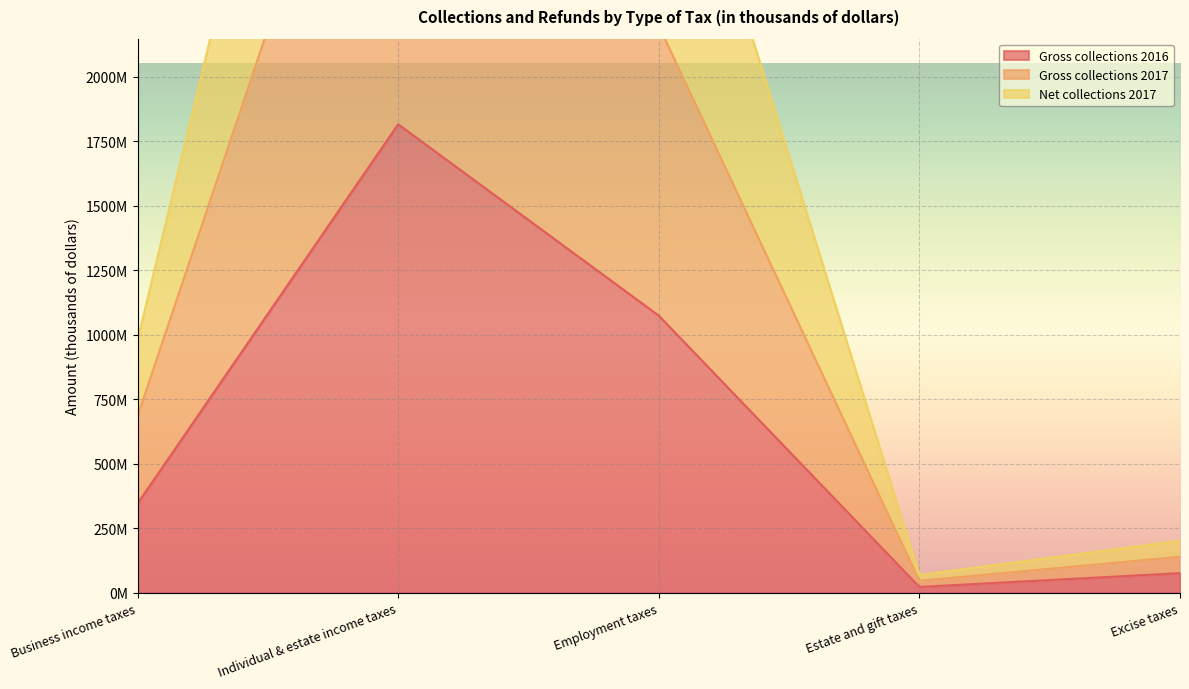

Rank the series at Business income taxes from highest to lowest value.

Net collections 2017, Gross collections 2017, Gross collections 2016